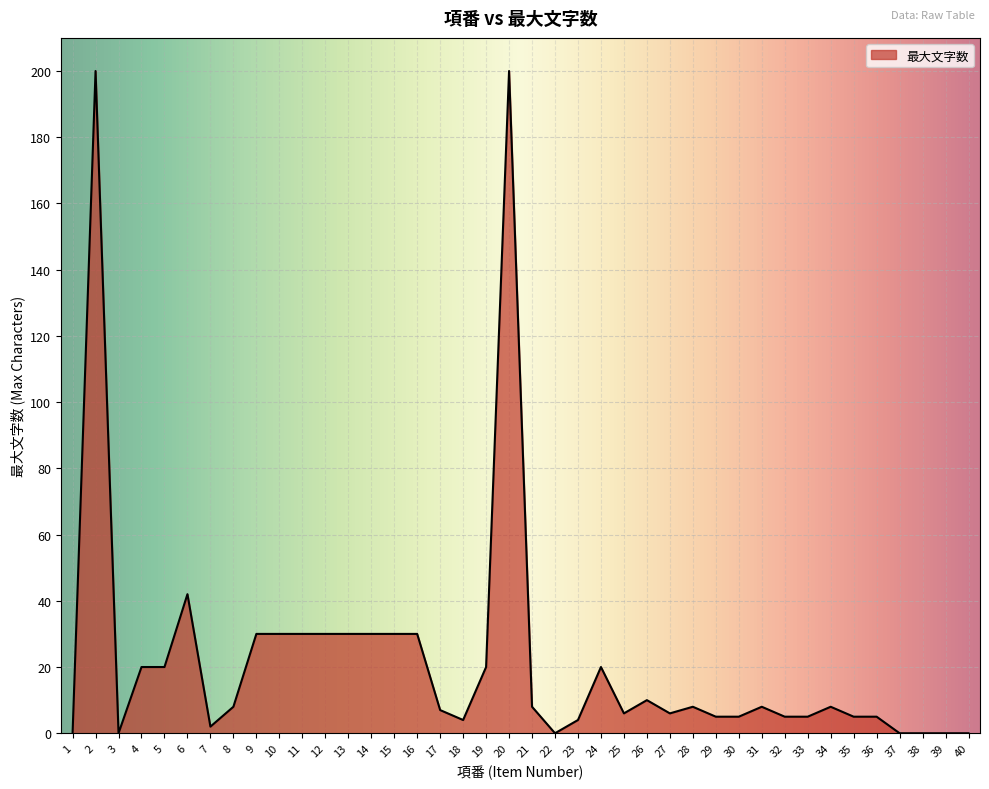

What is the value of the 16th point from the left?

30